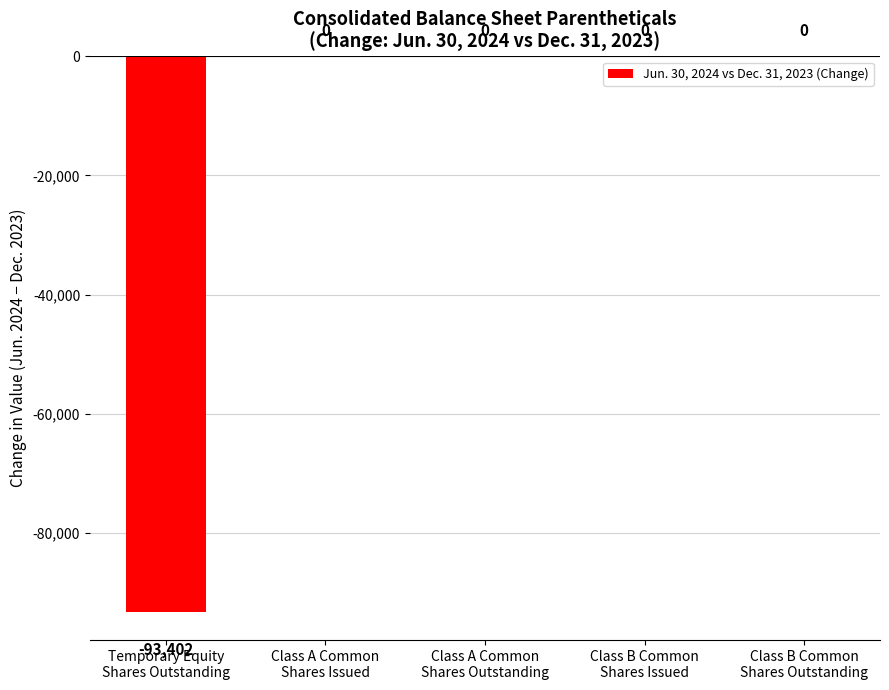

What is the sum of all values?

-93402